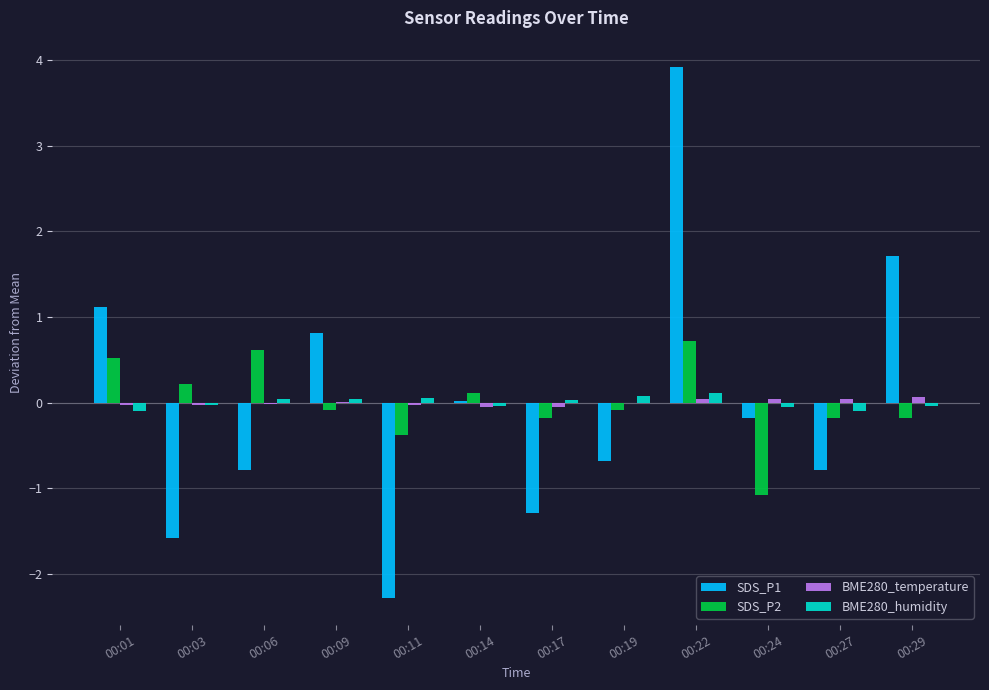

Is it true that BME280_humidity equals -0.1 at 00:27?

True